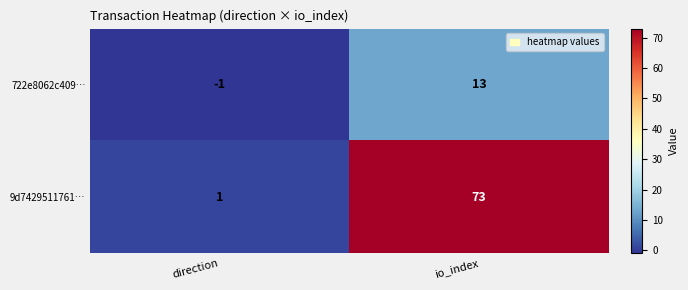

True or false: 9d7429511761… has a value of 1 at direction.

True